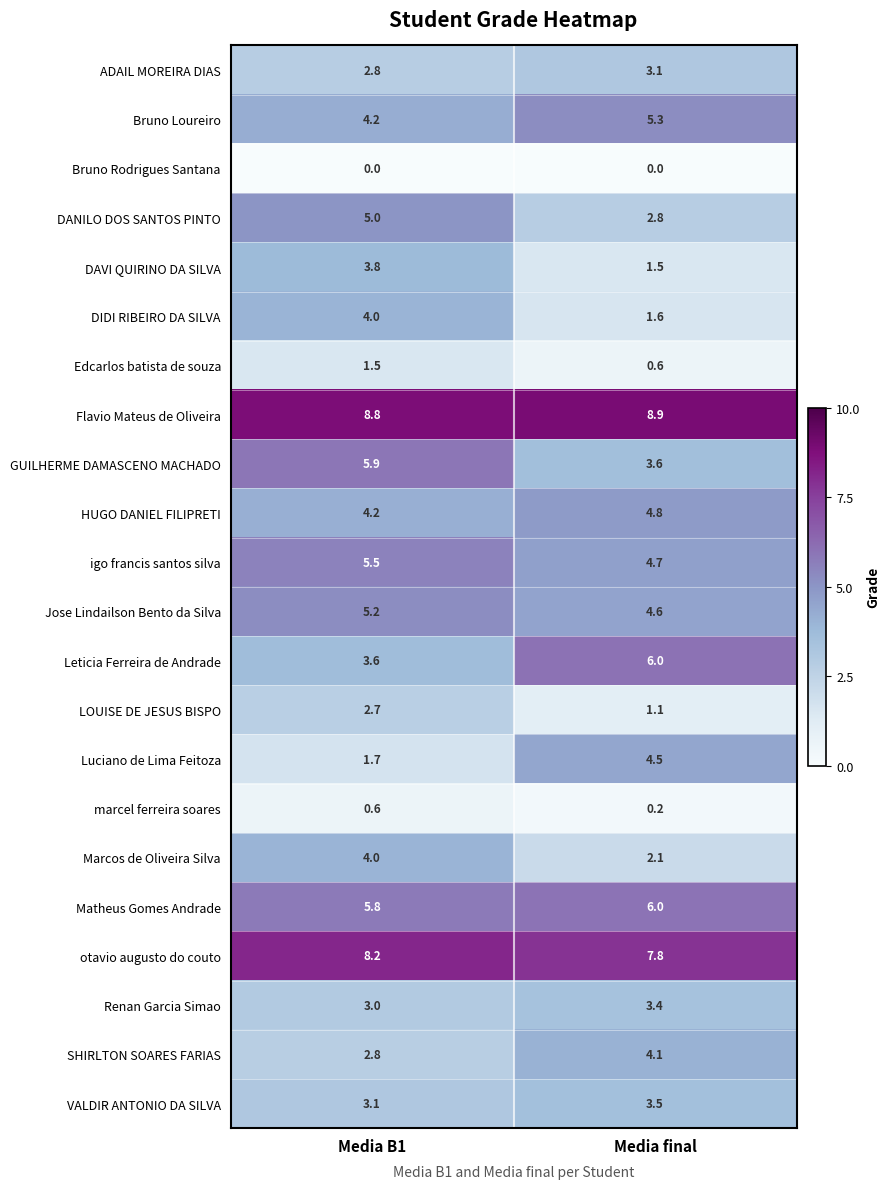

What is the spread (max minus min) of values at Media B1?

8.8